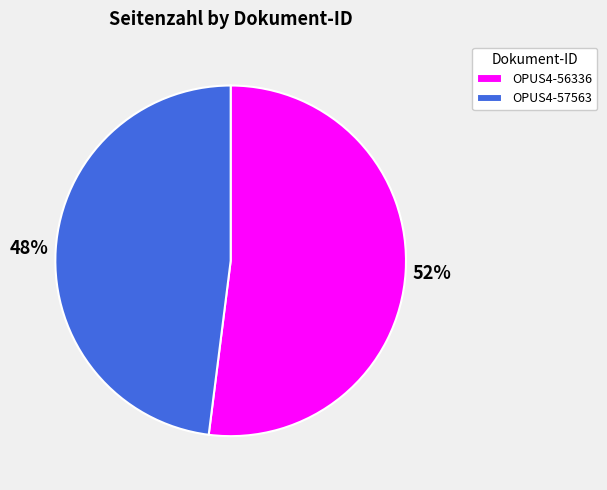

Which category has the smallest portion of the pie?

OPUS4-57563